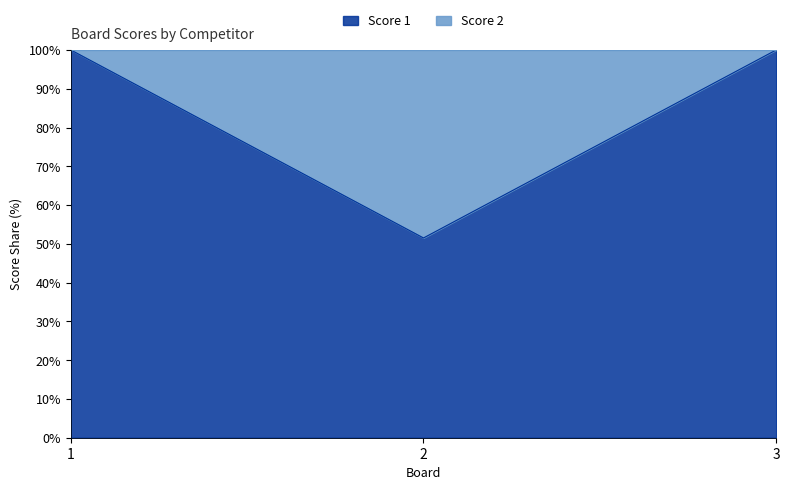

Reading left to right, list all the values displayed in this chart.

100.0	51.5	100.0